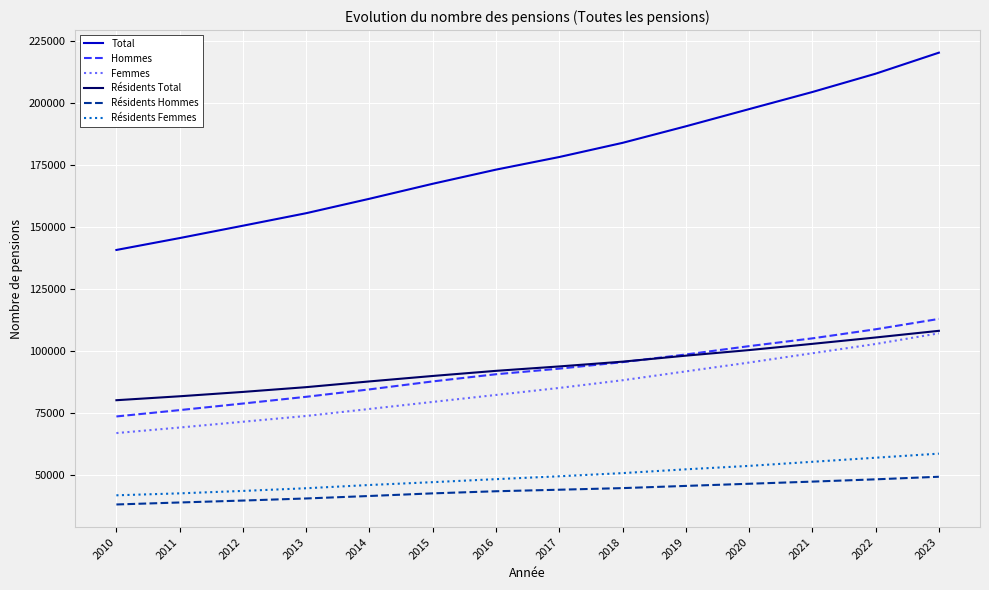

Which series changed the most between 2013 and 2015?

Total